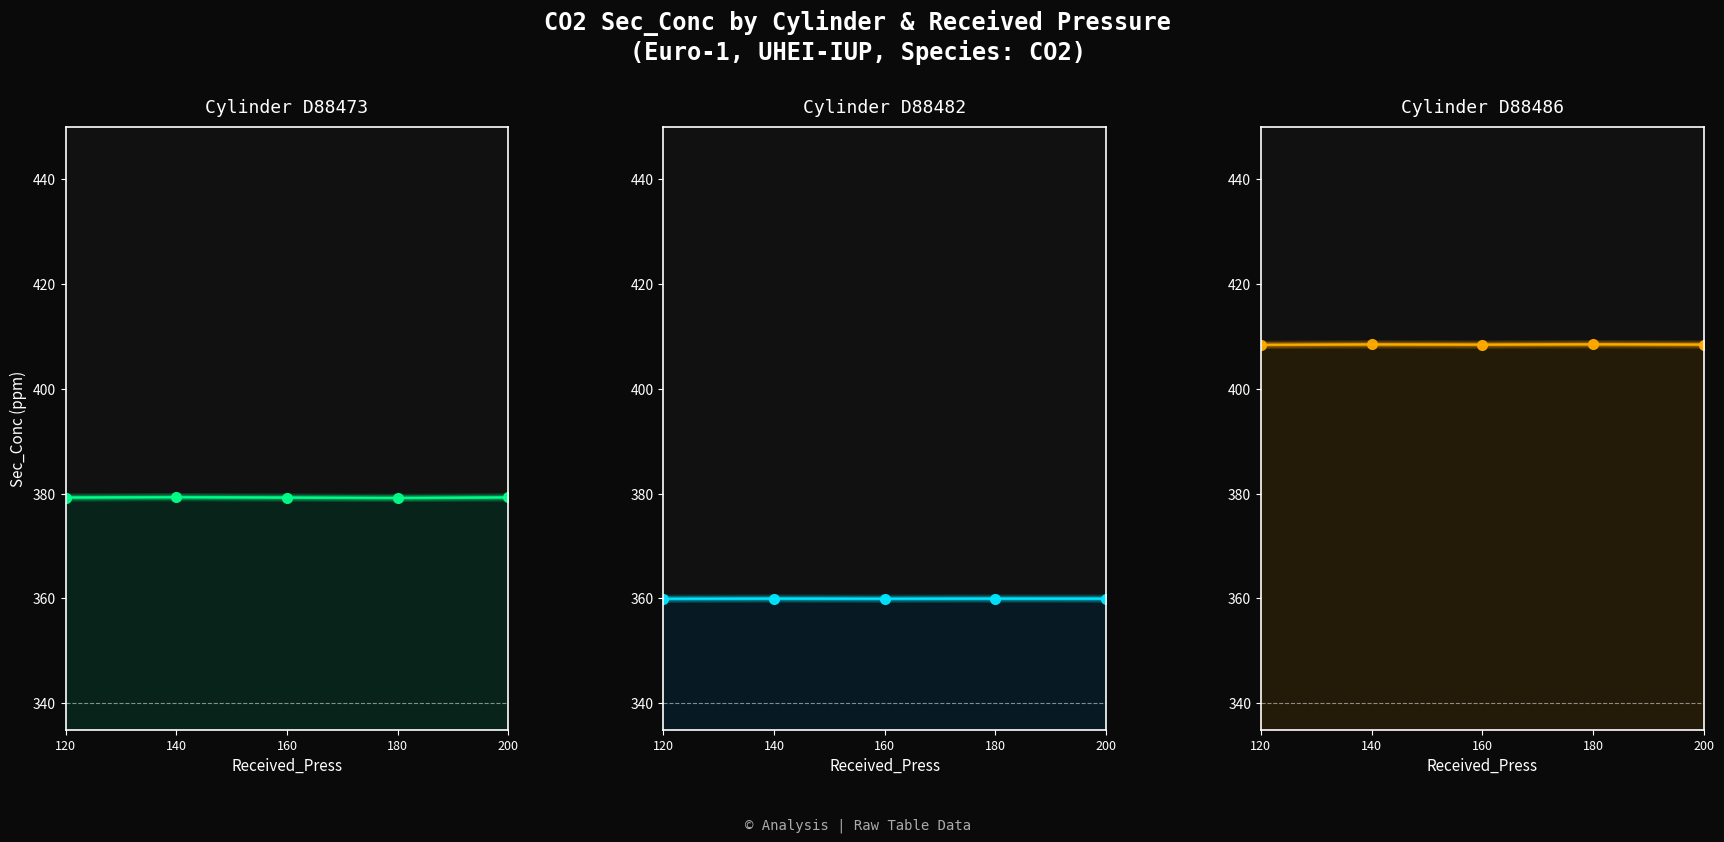

Which category has the highest value in the D88473_Sec_Conc series?

140